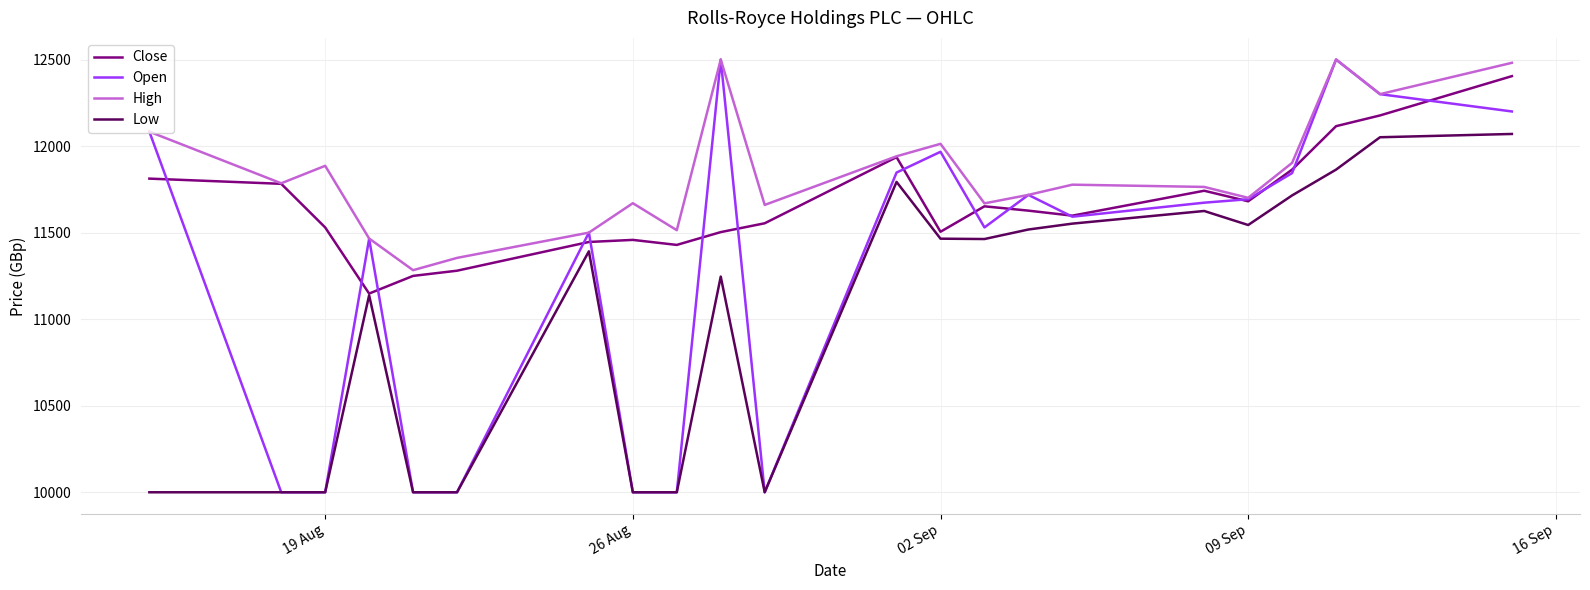

Which series has the largest range (max minus min)?

Open